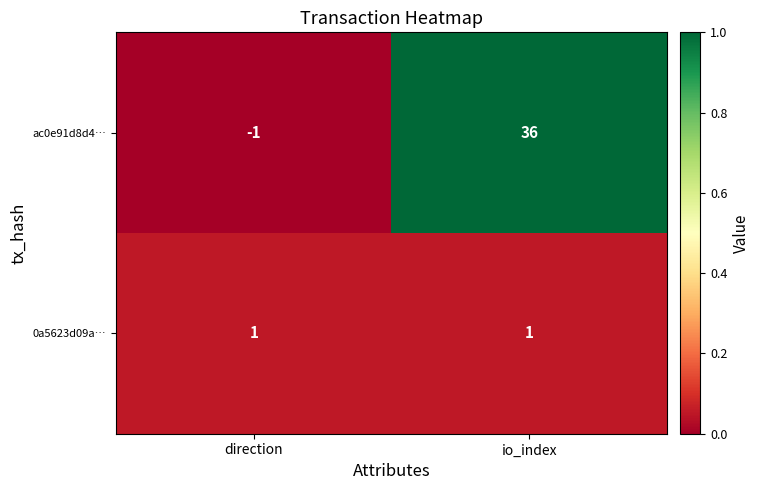

Which series has the widest spread of values?

ac0e91d8d4…